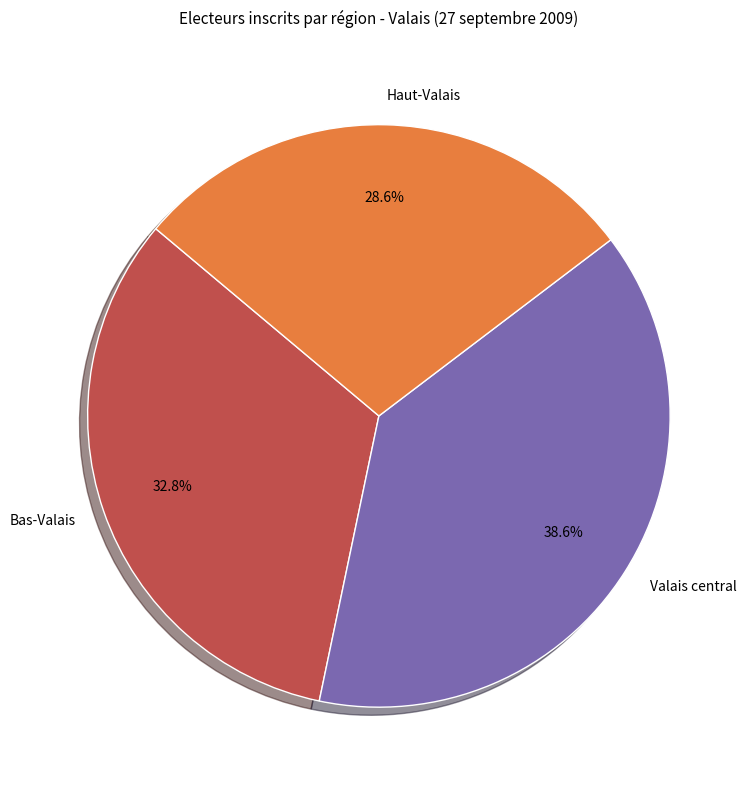

Combined, what portion of the pie is Bas-Valais and Valais central?

71.4%